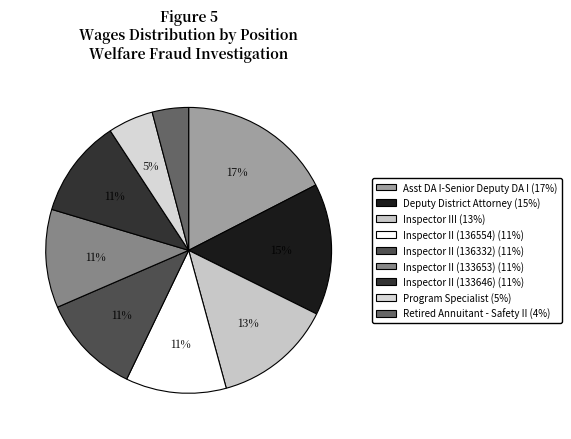

To the nearest percent, what is the average slice percentage?

11%